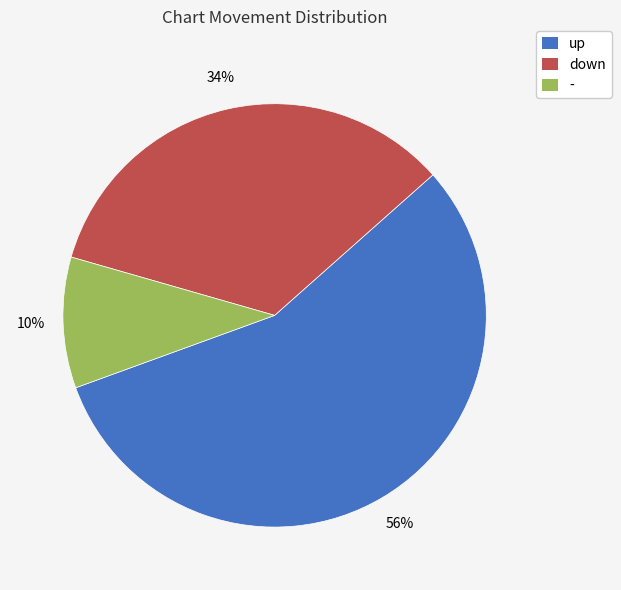

To the nearest percent, what percentage of the pie is down?

34%